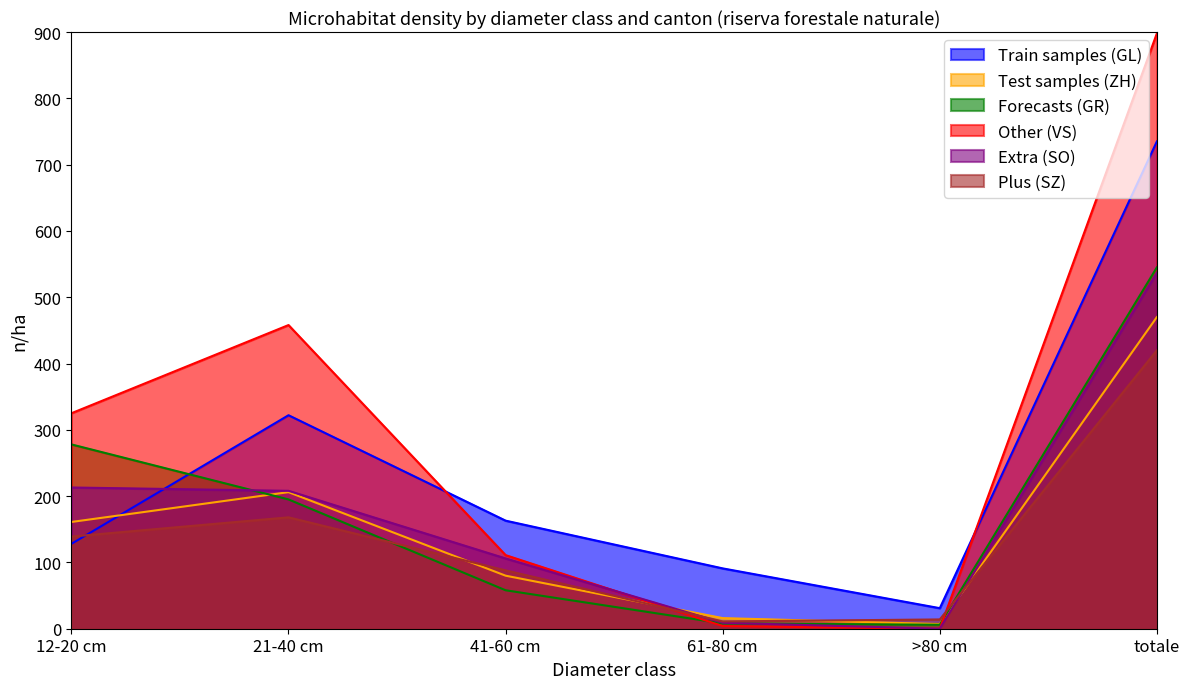

What is the approximate value of Forecasts (GR) at 12-20 cm, to the nearest 50?

300